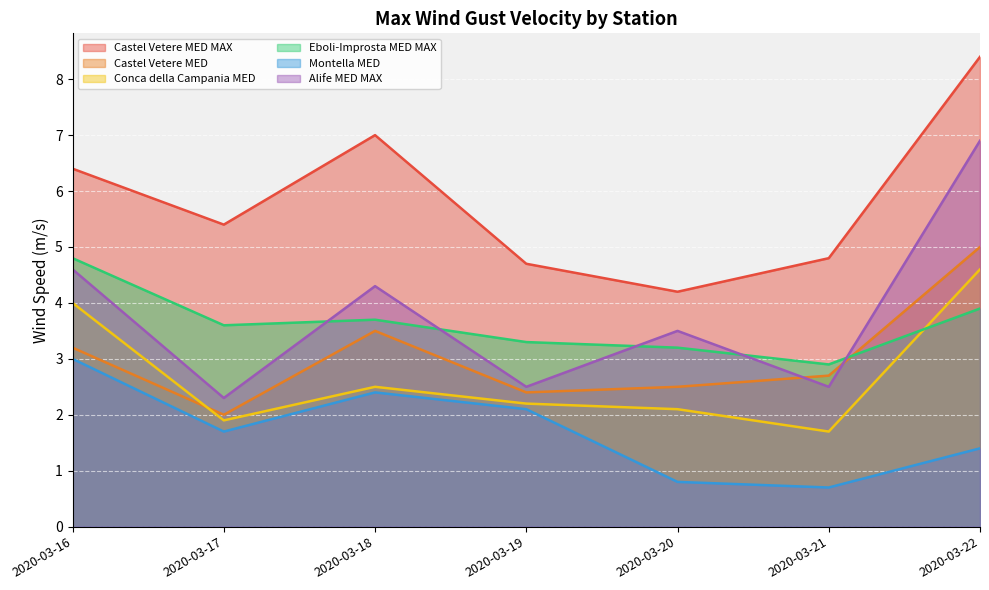

How many categories are shown in the chart?

7